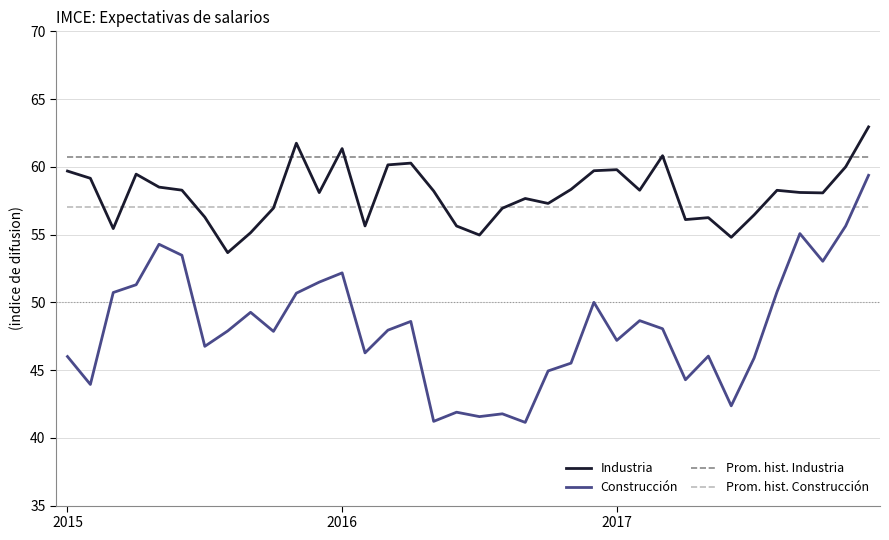

After their last crossing, which series has the higher values: Prom. hist. Construcción or Industria?

Industria